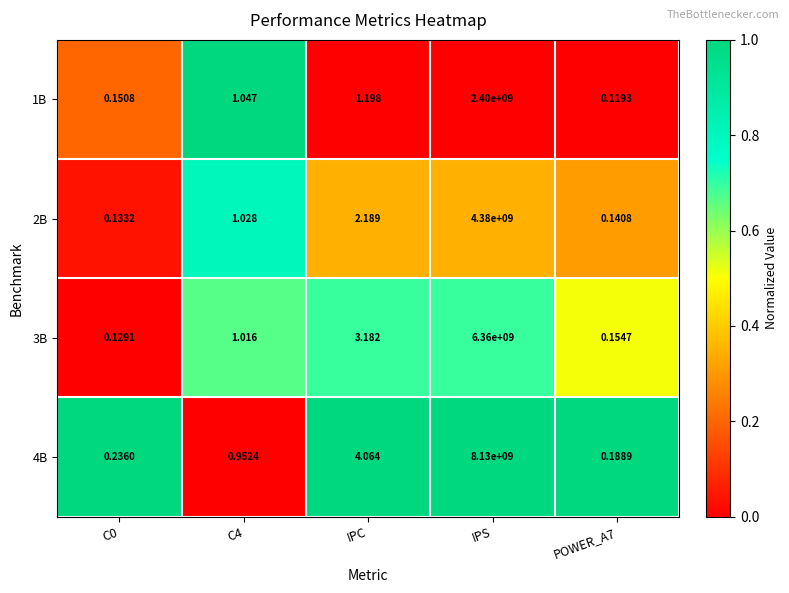

Which series has the largest total across all categories?

4B